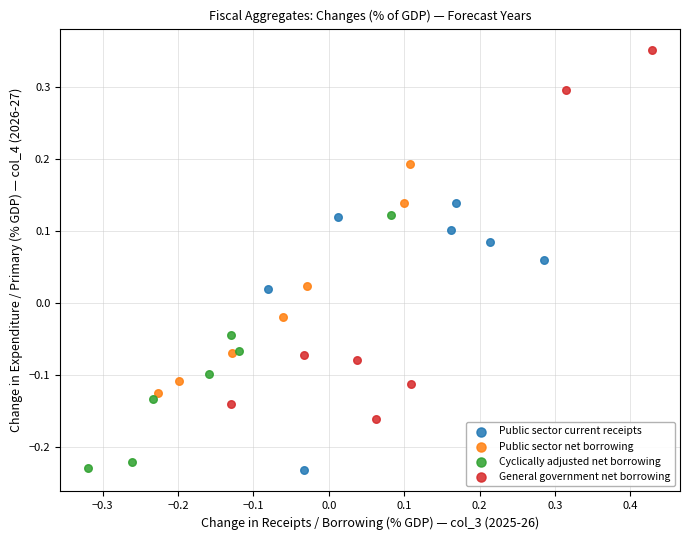

Which series contains the highest Y value?

General government net borrowing